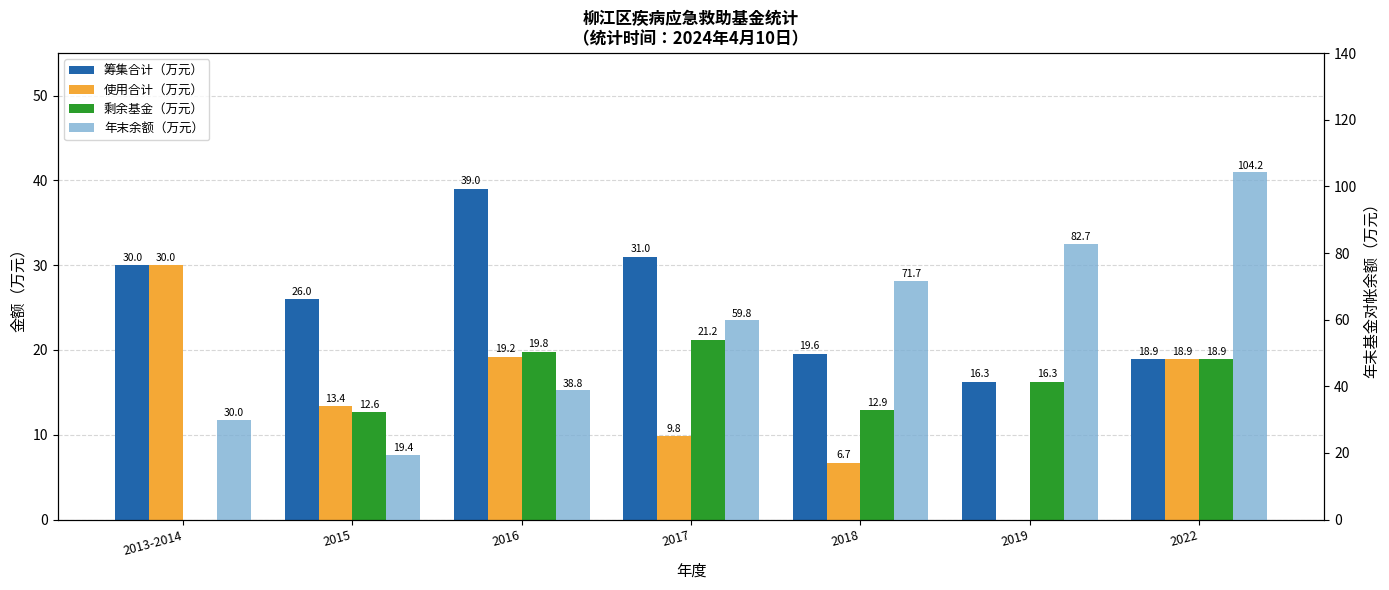

Reading left to right, extract all data points from this chart.

筹集合计（万元）: 2013-2014=30.0	2015=26.0	2016=39.0	2017=31.0	2018=19.6	2019=16.3	2022=18.9
使用合计（万元）: 2013-2014=30.0	2015=13.4	2016=19.2	2017=9.8	2018=6.7	2019=0.0	2022=18.9
剩余基金（万元）: 2013-2014=0.0	2015=12.6	2016=19.8	2017=21.2	2018=12.9	2019=16.3	2022=18.9
年末余额（万元）: 2013-2014=30.0	2015=19.4	2016=38.8	2017=59.8	2018=71.7	2019=82.7	2022=104.2